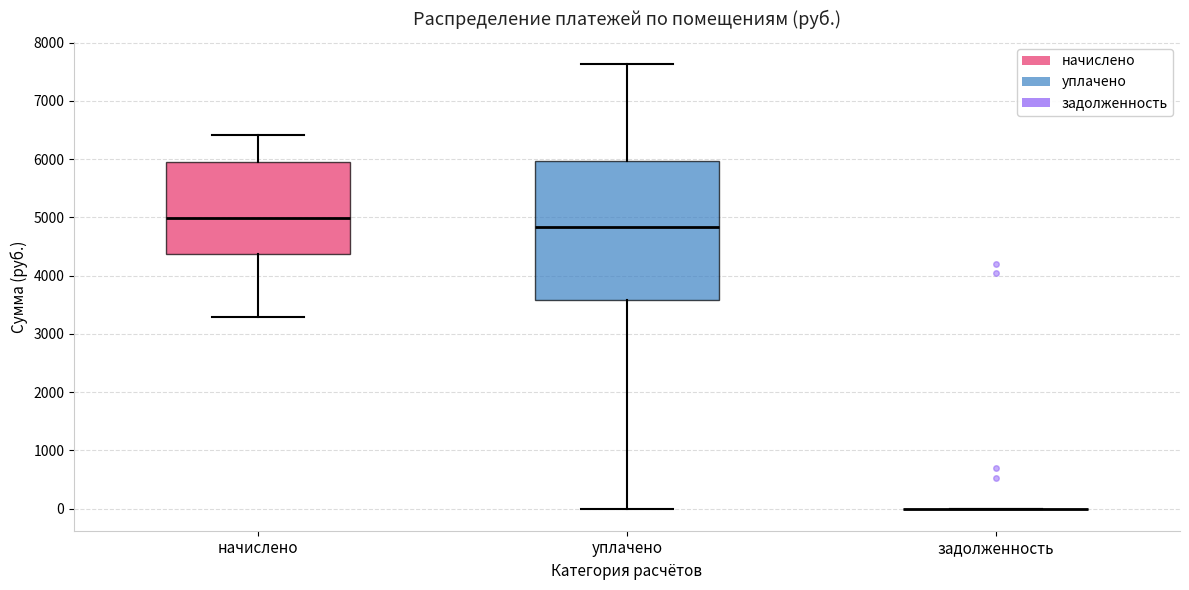

Comparing the boxes themselves (not the whiskers), which one is the tallest?

уплачено